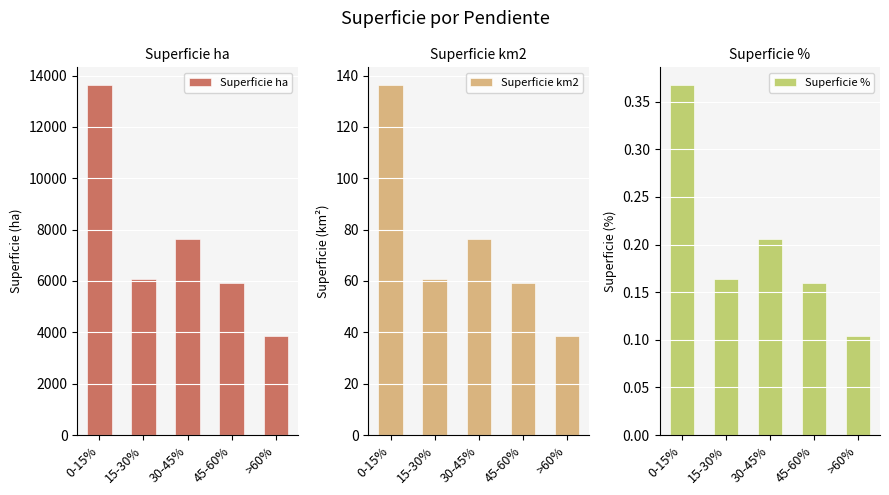

What is the difference between the Superficie % values at >60% and 0-15%?

0.3